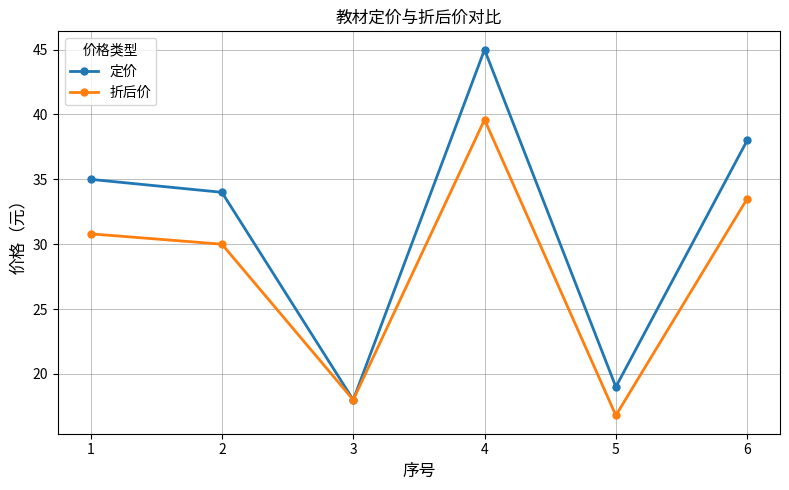

What are all the series names shown in the legend?

定价, 折后价